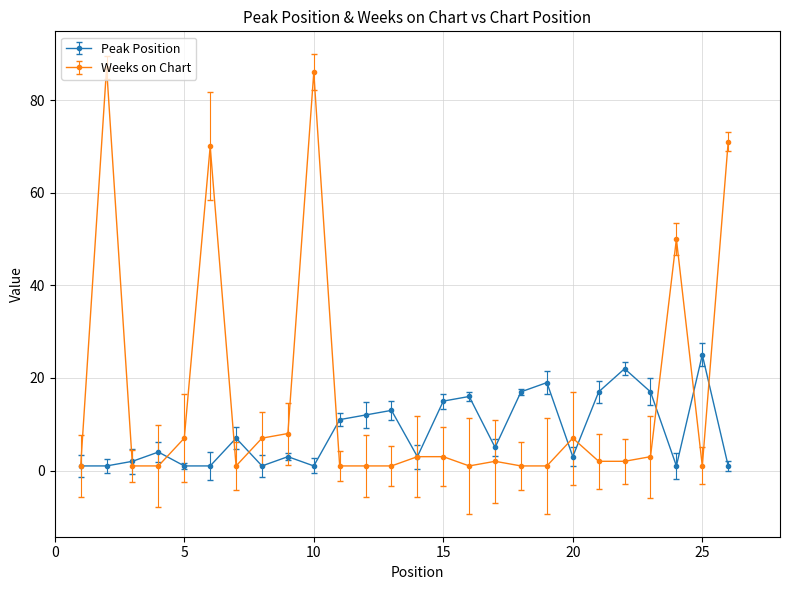

True or false: Peak Position has more than 0 points higher than both neighbors.

True